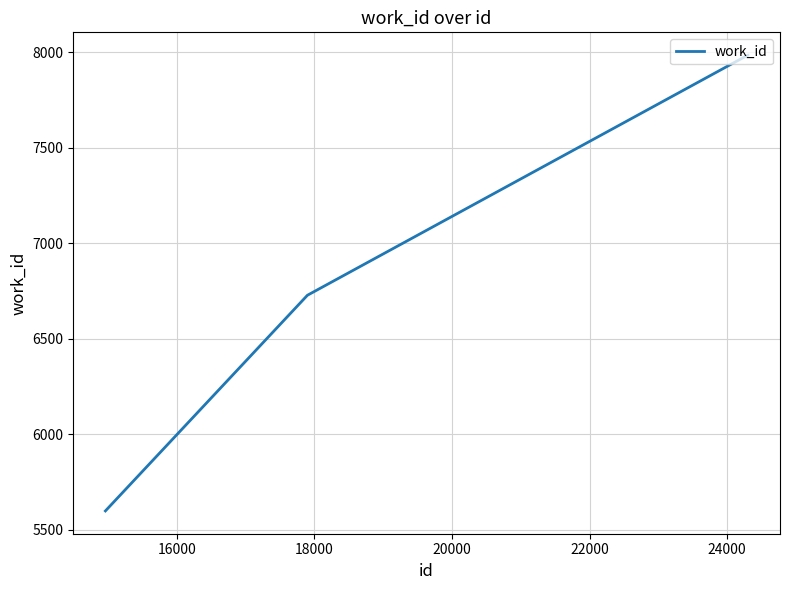

Does the chart display data point markers on the line(s)?

No